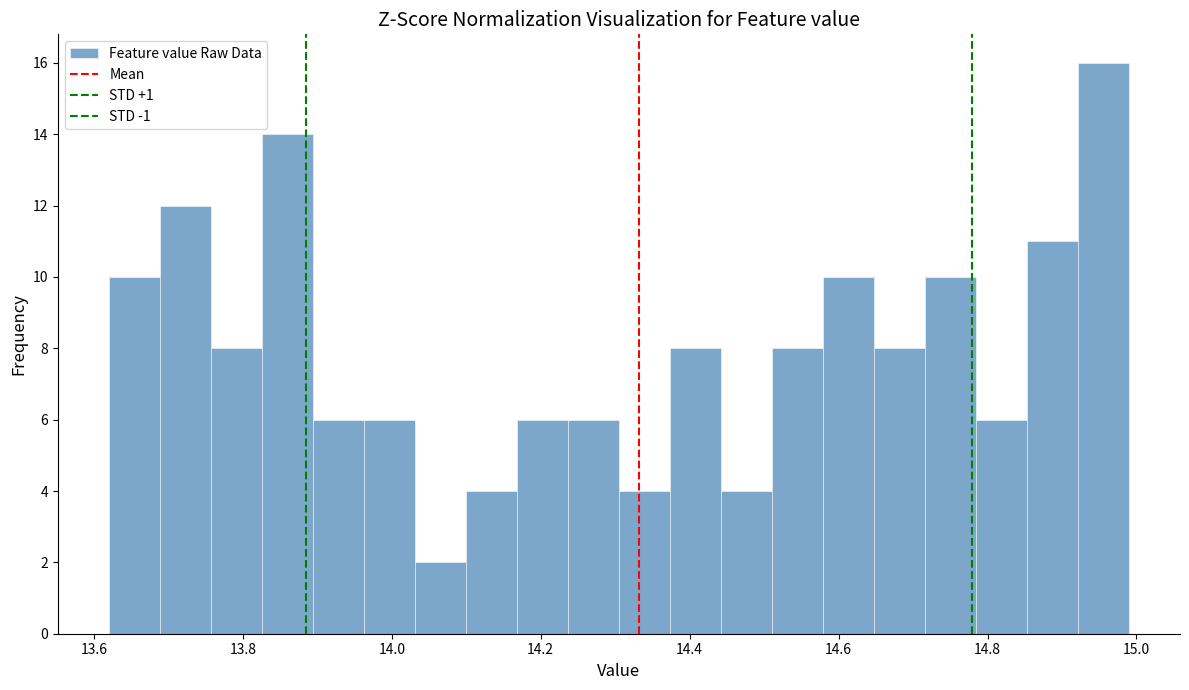

Around what value on the x-axis is the tallest bar? Give the approximate position of its centre, as read against the axis.

14.96